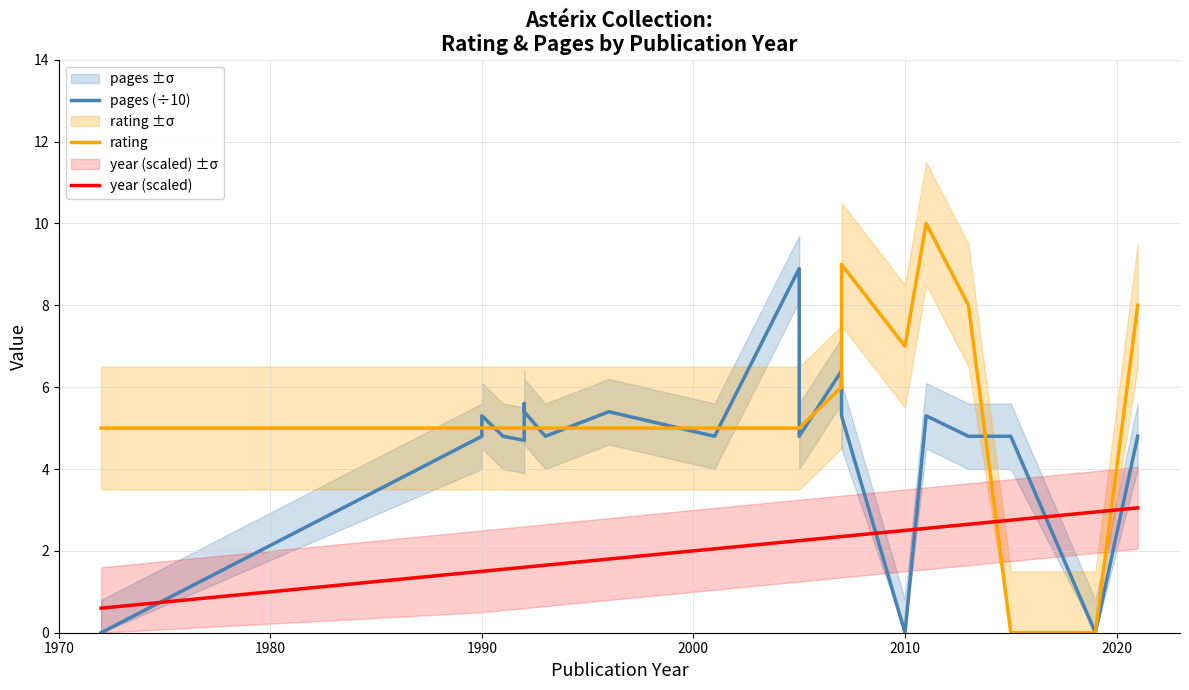

Does the chart have visible grid lines?

Yes